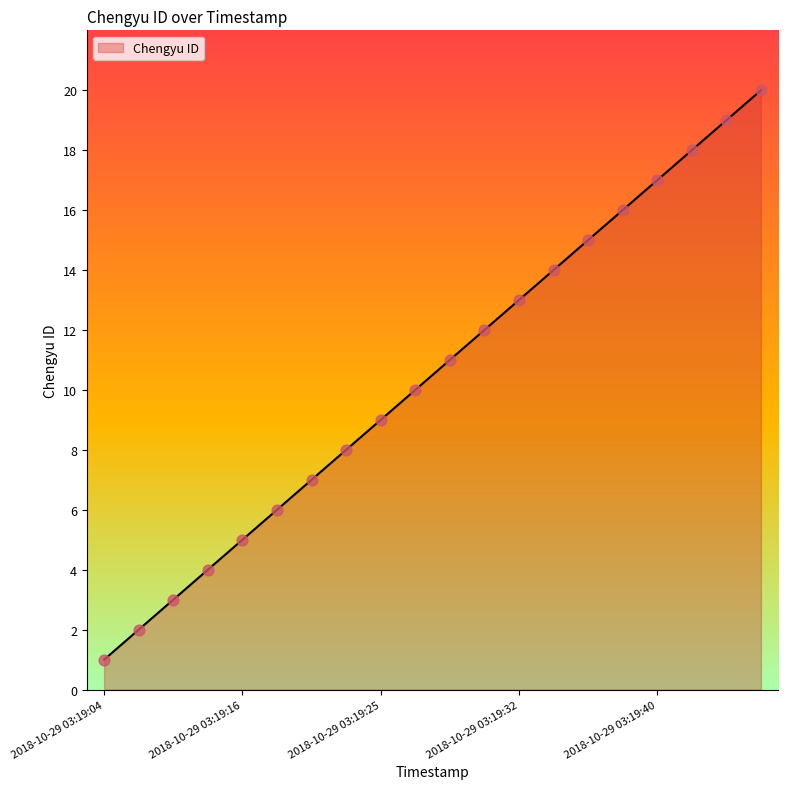

What is the maximum value shown in the chart?

20